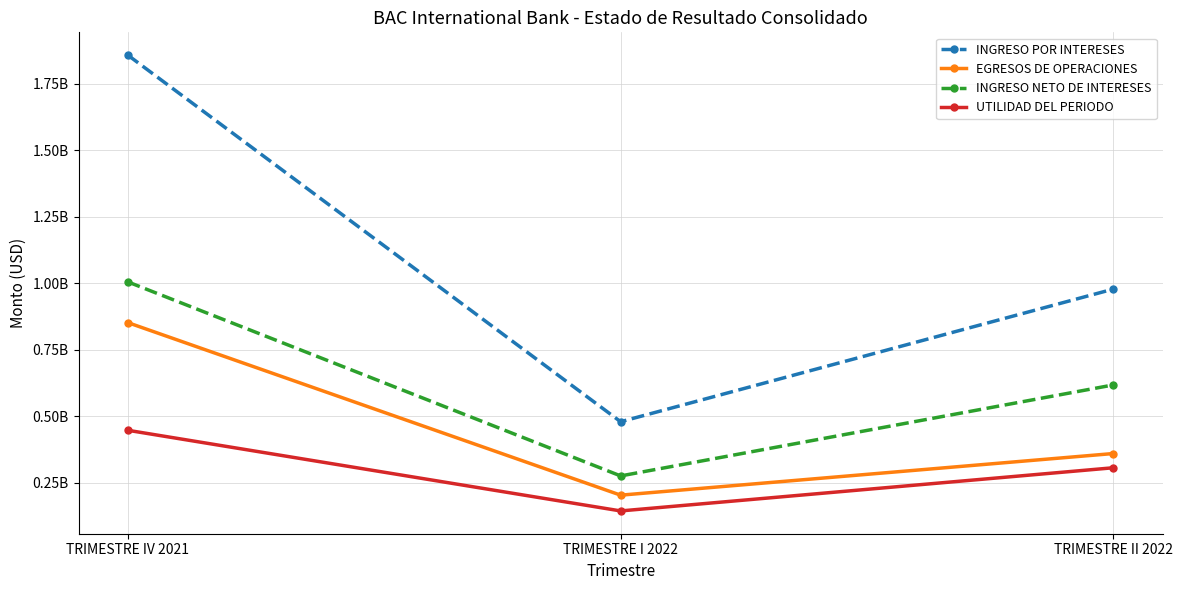

What are all the series names shown in the legend?

INGRESO POR INTERESES, EGRESOS DE OPERACIONES, INGRESO NETO DE INTERESES, UTILIDAD DEL PERIODO